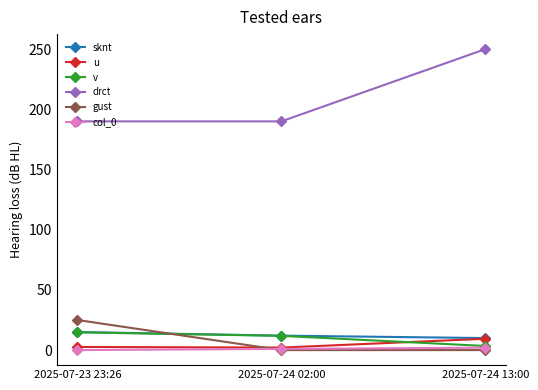

Is this an area chart (filled region under the line)?

No